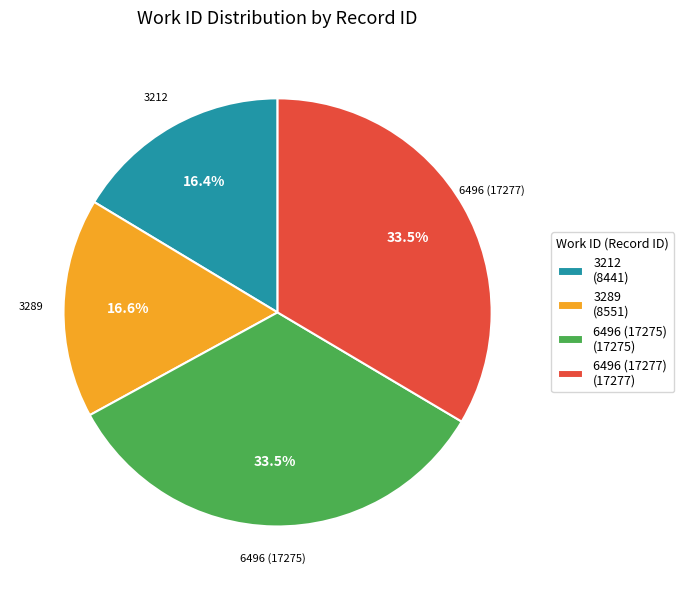

Is the sum of 3212 (8441) and 6496 (17277) (17277) greater than half?

No